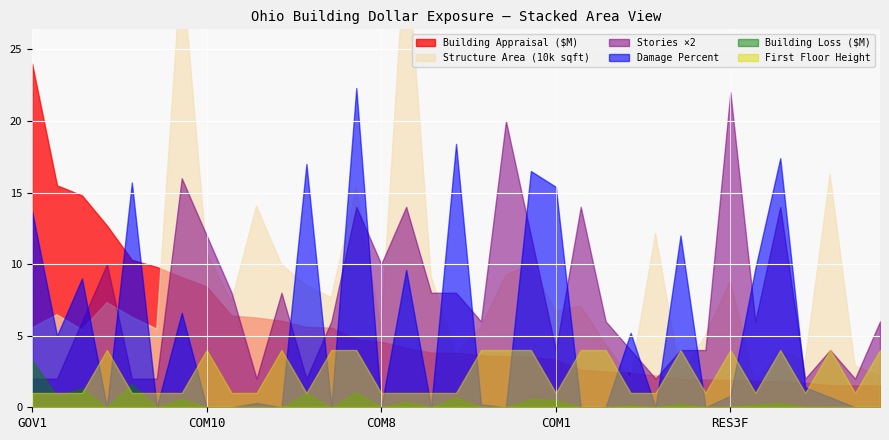

Is it true that Stories equals 12.0 at 15?

False